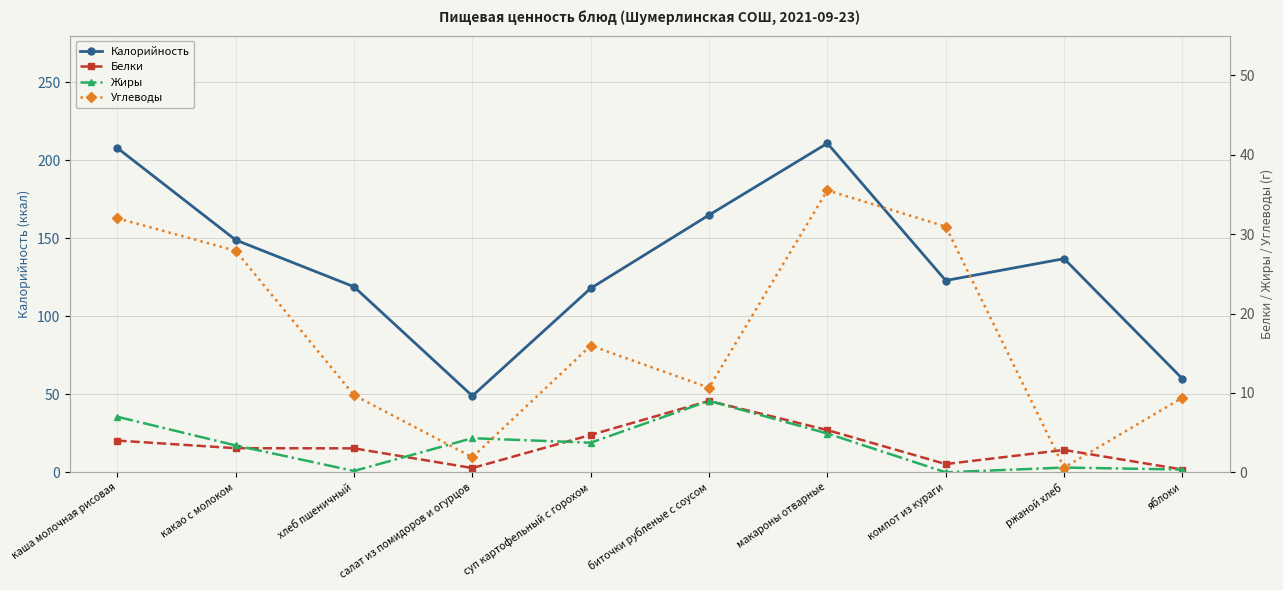

True or false: Углеводы has more than 1 interior local peaks.

True